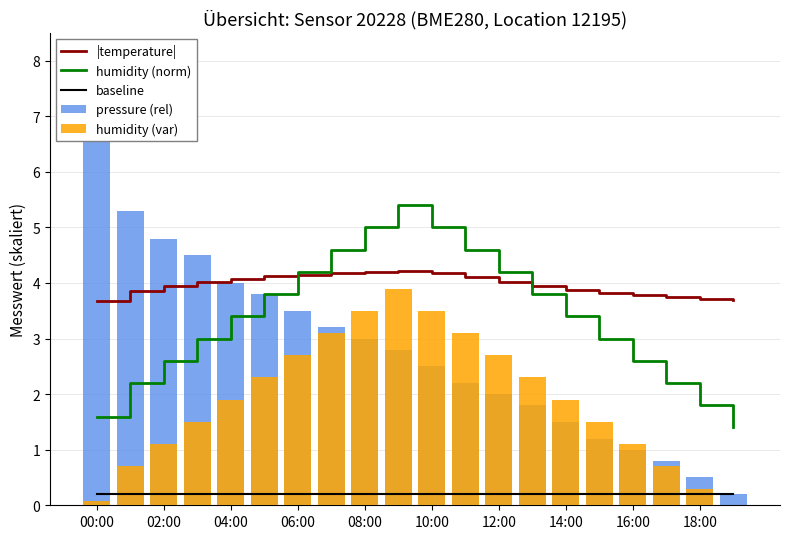

The |temperature| series shows 1.6 at 14:00. True or false?

False